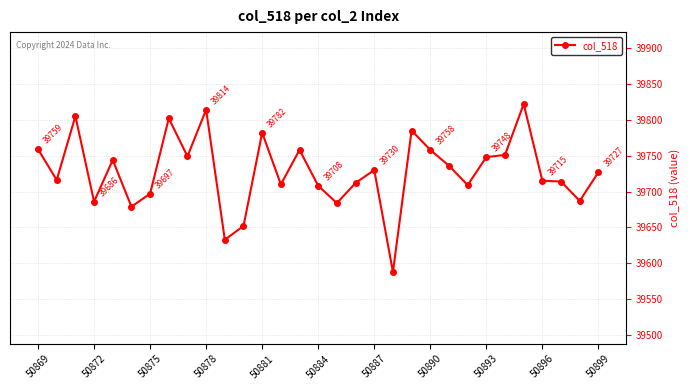

True or false: the data has more than 2 interior local peaks.

True